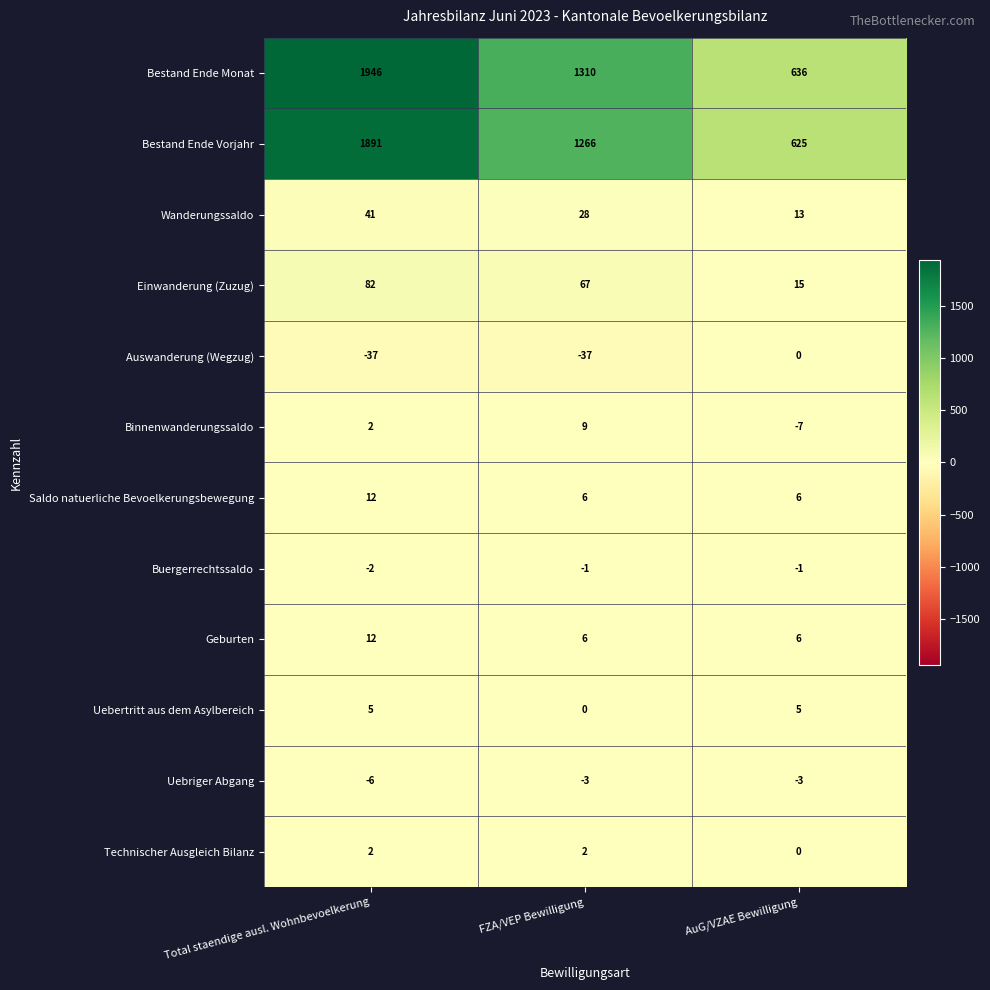

Which series has the largest range (max minus min)?

Bestand Ende Monat